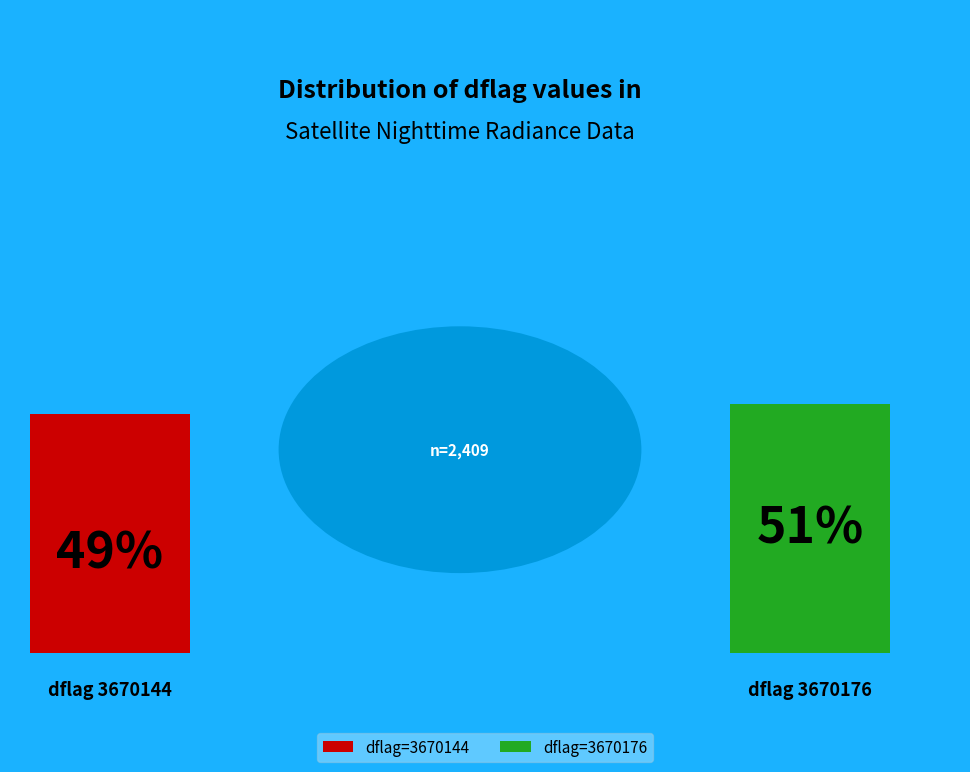

Count the number of slices in the pie.

2